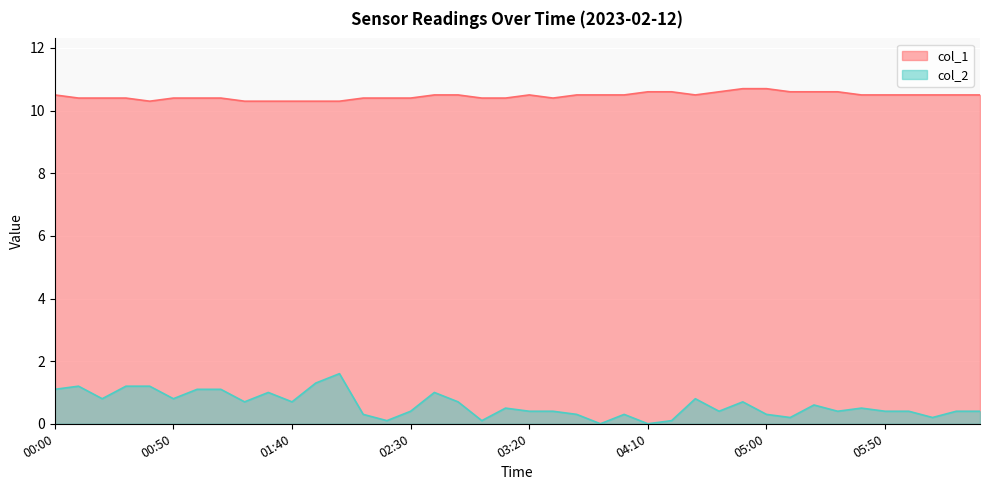

What is the total value across all series at 04:50?

11.4